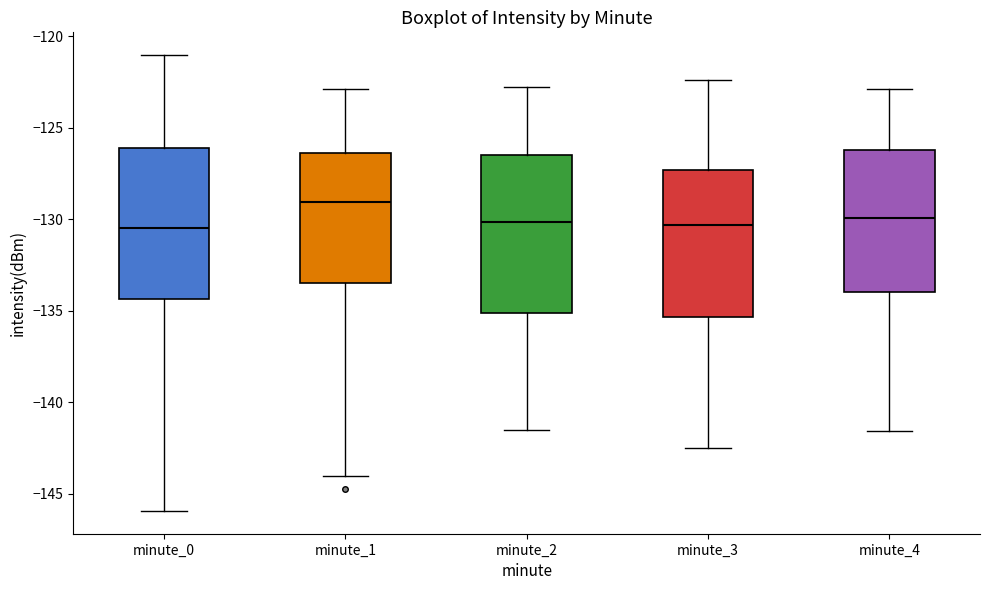

Reading left to right, transcribe this box plot: for each box, give where its median line is, the range the box spans, and where its two whiskers end, as read against the y-axis. The values are not printed on the chart, so give them approximately, as read against the axis.

minute_0: median -130.5, box -134.5 to -126.0, whiskers -146.0 to -121.0
minute_1: median -129.0, box -133.5 to -126.5, whiskers -144.0 to -123.0
minute_2: median -130.0, box -135.0 to -126.5, whiskers -141.5 to -123.0
minute_3: median -130.5, box -135.5 to -127.5, whiskers -142.5 to -122.5
minute_4: median -130.0, box -134.0 to -126.0, whiskers -141.5 to -123.0